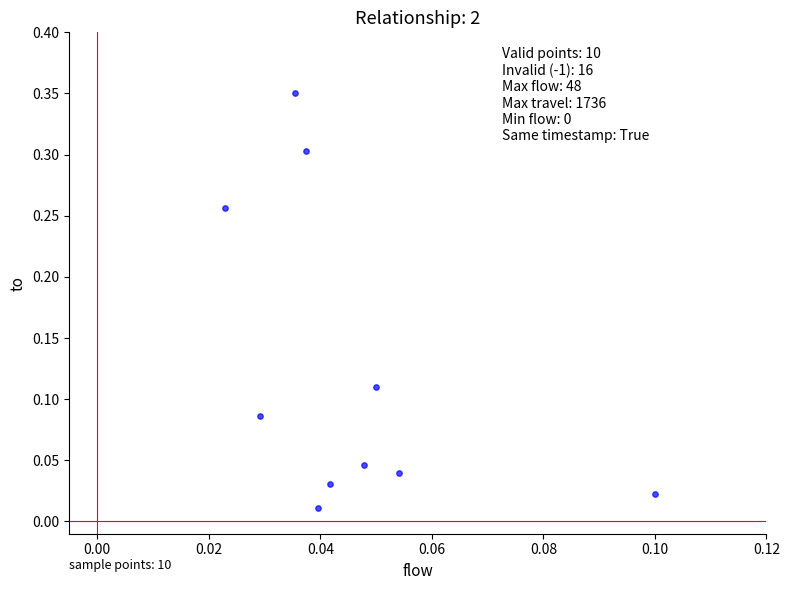

How many data points are displayed?

10